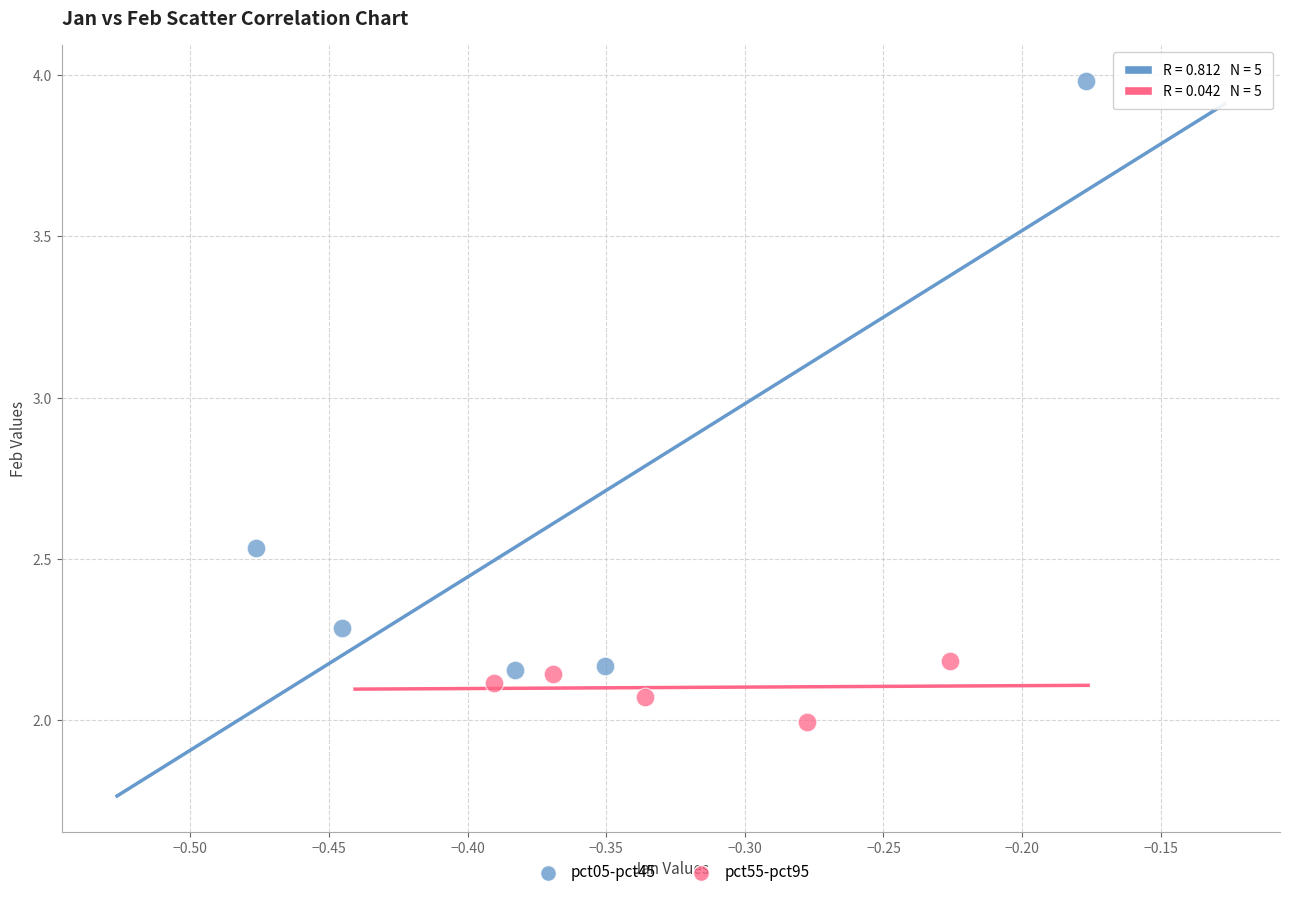

Which series contains the lowest Y value?

pct55-pct95